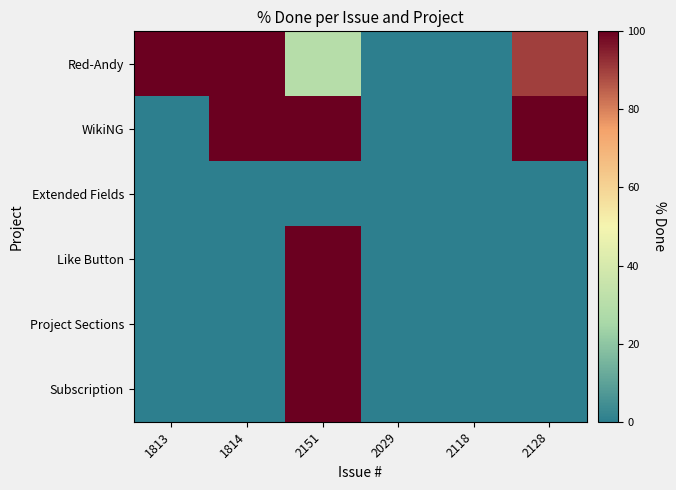

Reading left to right, list all the values displayed in this chart.

Red-Andy: 1813=100	1814=100	2151=30	2029=0	2118=0	2128=90
WikiNG: 1813=0	1814=100	2151=100	2029=0	2118=0	2128=100
Extended Fields: 1813=0	1814=0	2151=0	2029=0	2118=0	2128=0
Like Button: 1813=0	1814=0	2151=100	2029=0	2118=0	2128=0
Project Sections: 1813=0	1814=0	2151=100	2029=0	2118=0	2128=0
Subscription: 1813=0	1814=0	2151=100	2029=0	2118=0	2128=0